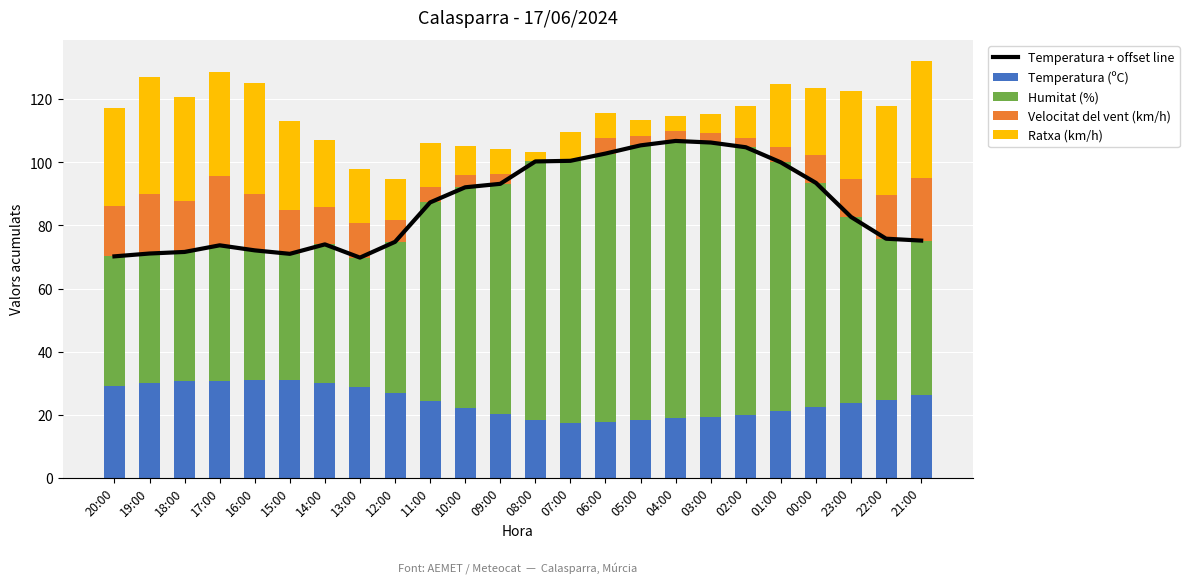

Rank the categories by Temperatura (ºC) value from highest to lowest.

16:00, 15:00, 17:00, 18:00, 19:00, 14:00, 20:00, 13:00, 12:00, 21:00, 22:00, 11:00, 23:00, 00:00, 10:00, 01:00, 09:00, 02:00, 03:00, 04:00, 05:00, 08:00, 06:00, 07:00